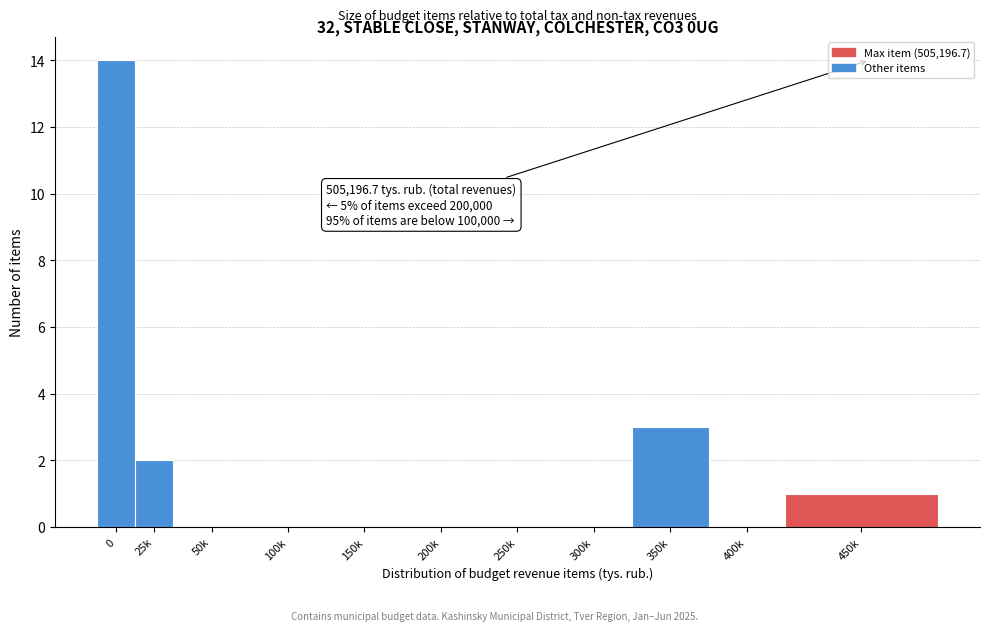

Reading right to left, extract all data points from this chart.

450k=1	400k=0	350k=3	300k=0	250k=0	200k=0	150k=0	100k=0	50k=0	25k=2	0=14